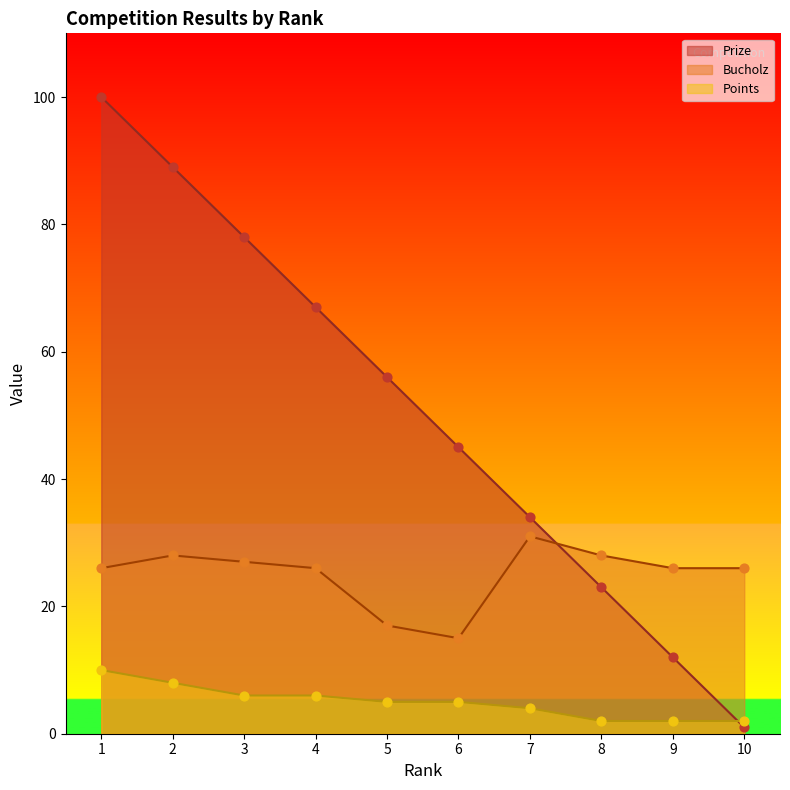

Which series has the largest total across all categories?

Prize